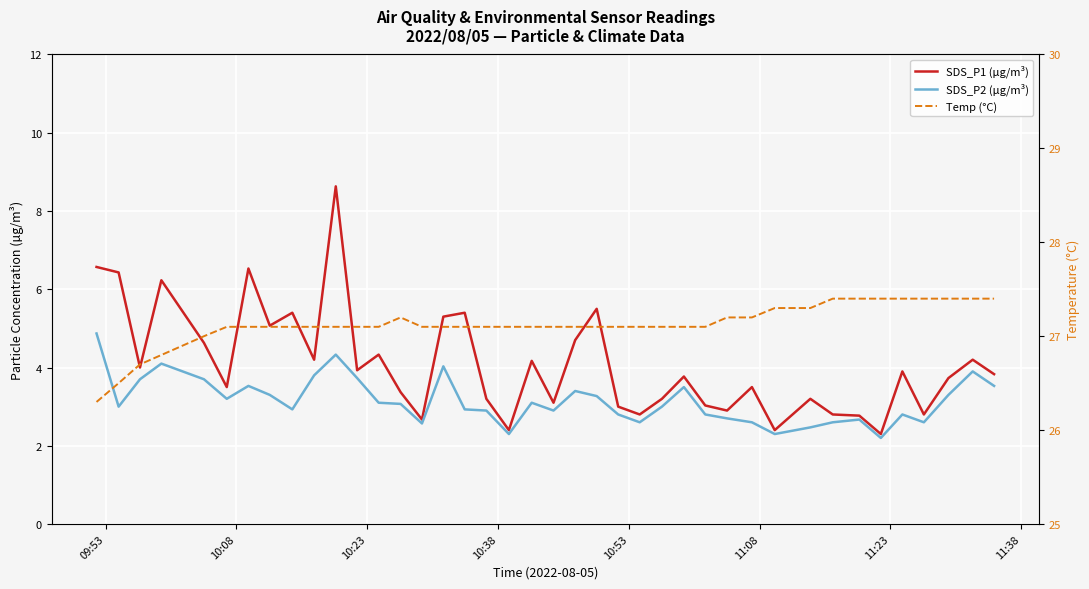

True or false: Temp (°C) and SDS_P1 (µg/m³) cross at least once.

False